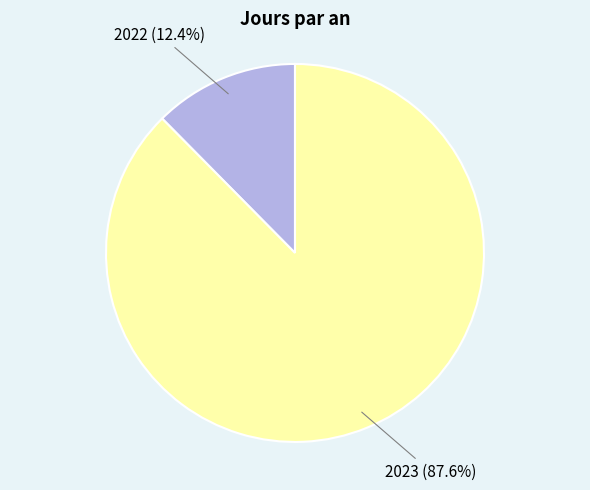

Is there any slice that represents more than half of the pie?

Yes